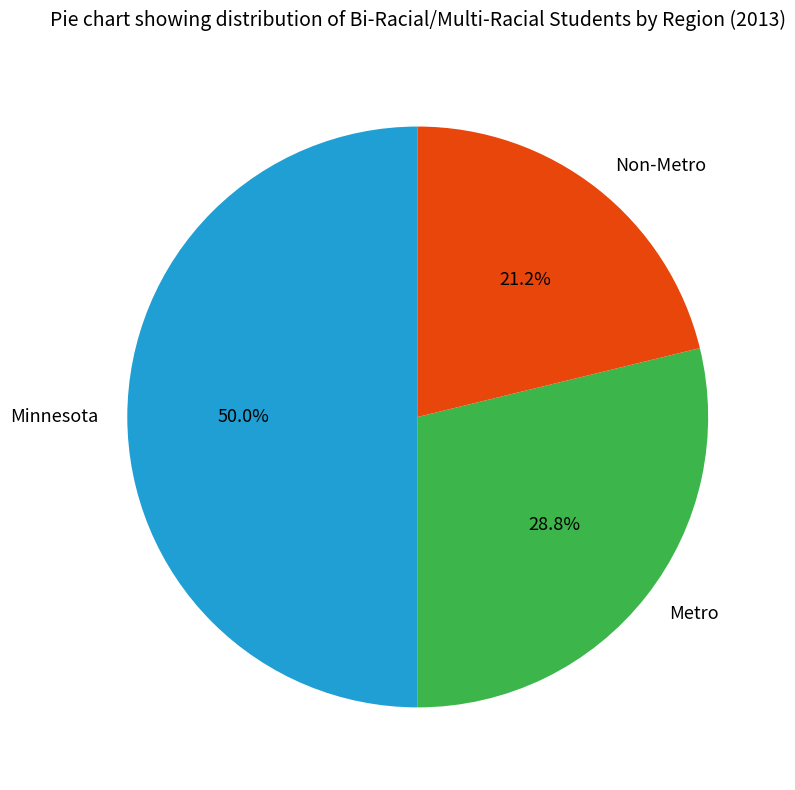

What percentage do Non-Metro and Minnesota together represent?

71.2%